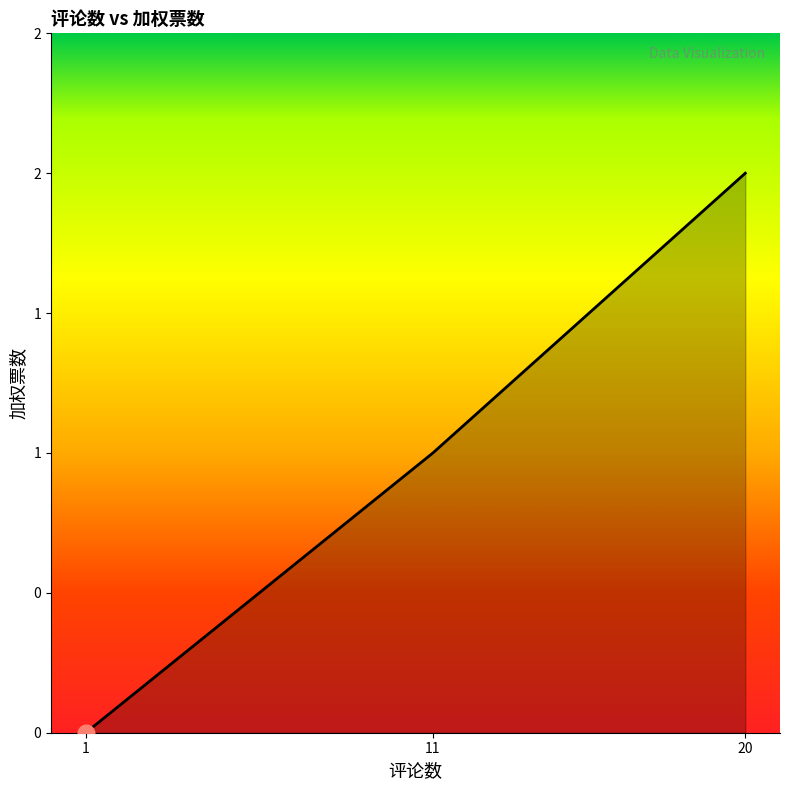

Which category has the highest value across all series?

20